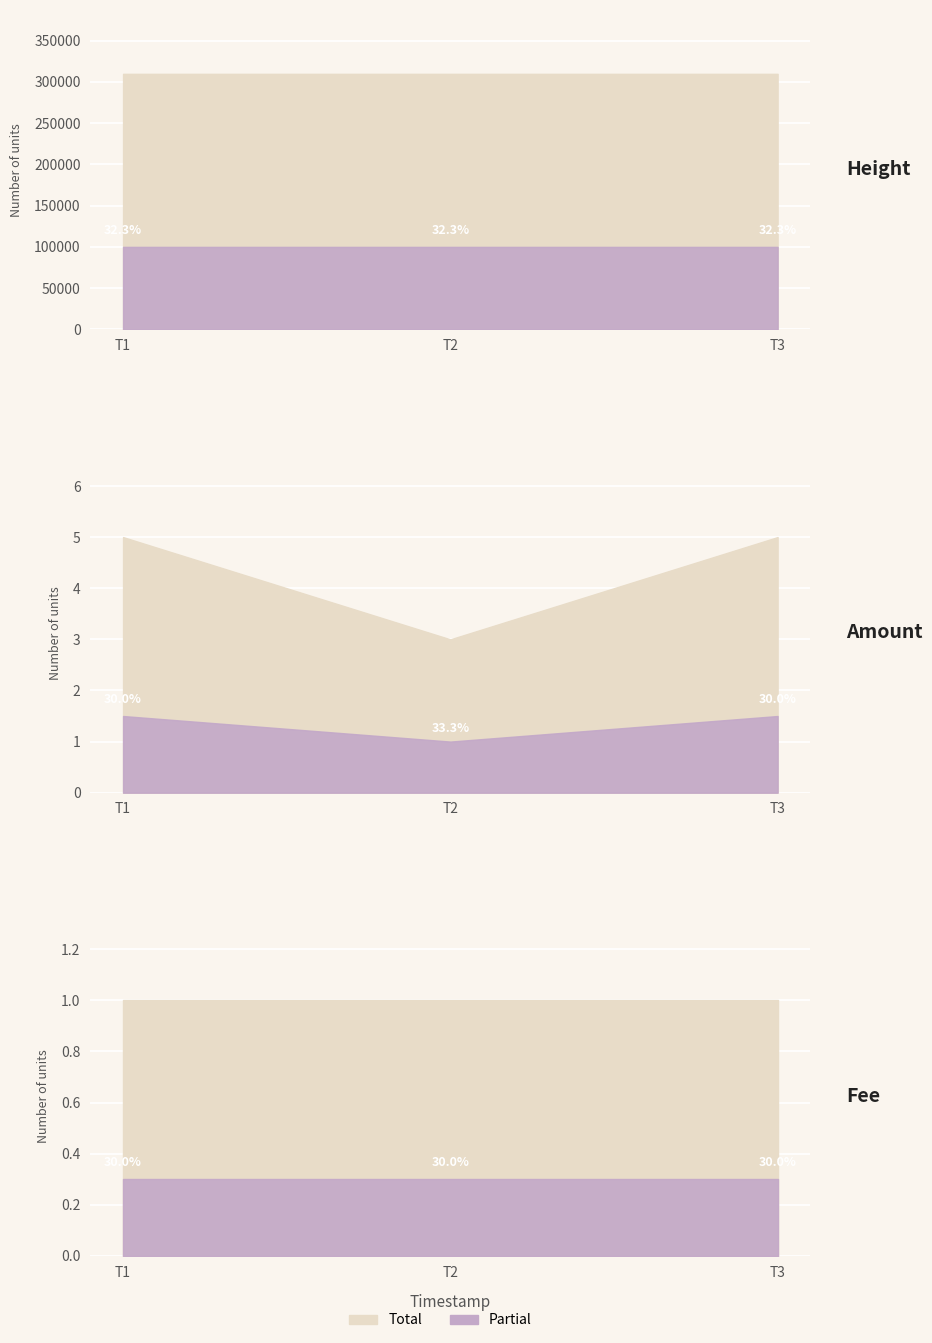

The Fee series shows 1 at 2016-12-25 02:06:21. True or false?

False